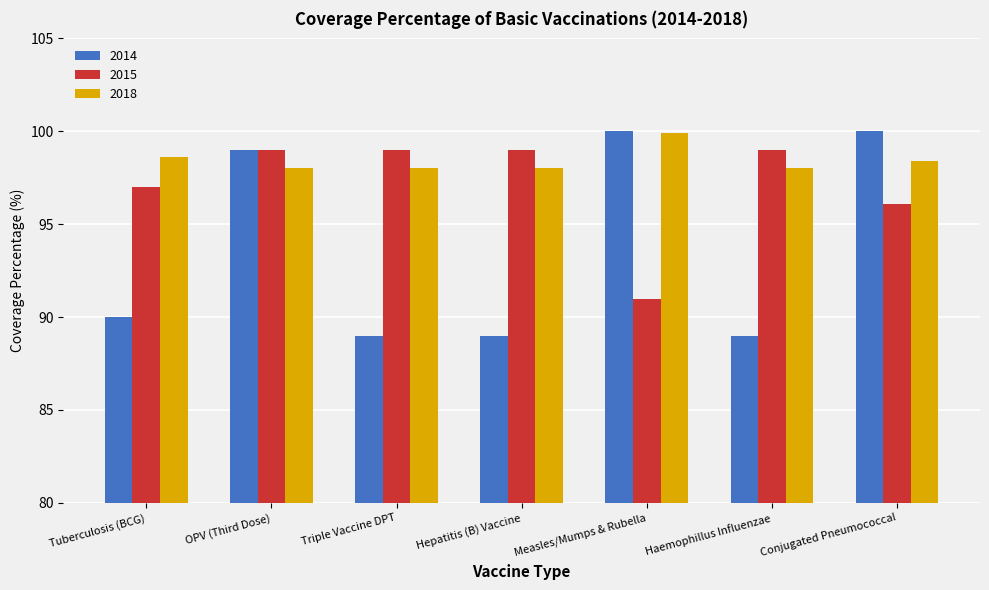

What position from the right is OPV (Third Dose)?

6